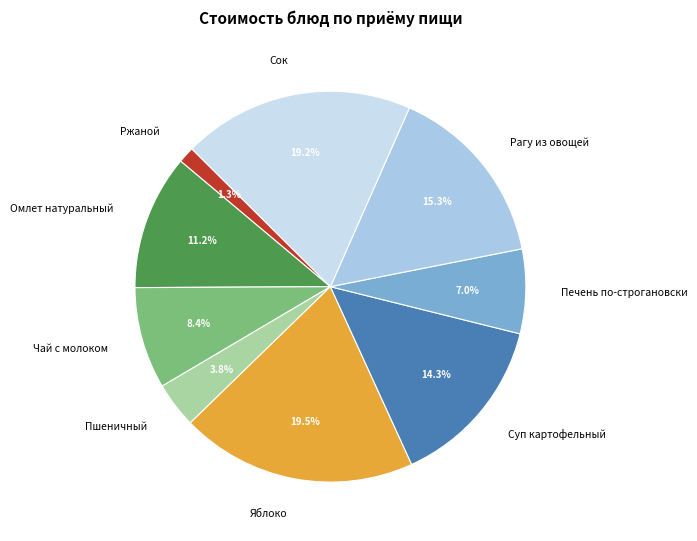

To the nearest percent, what is the difference between the Яблоко and Суп картофельный slice percentages?

5%